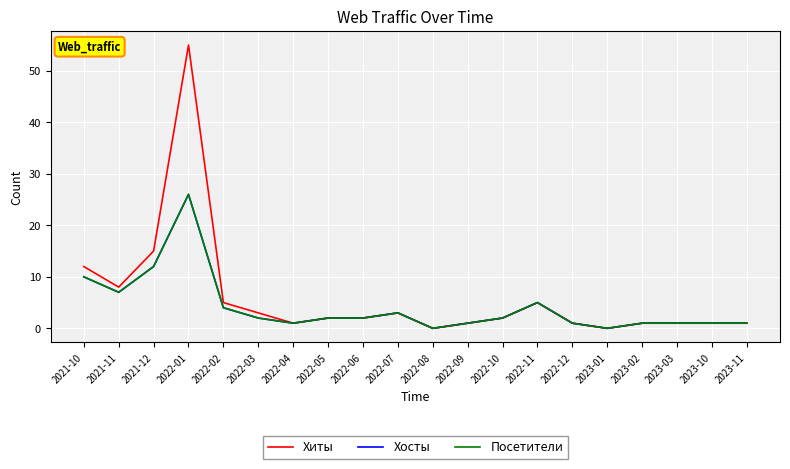

Is this an area chart (filled region under the line)?

No